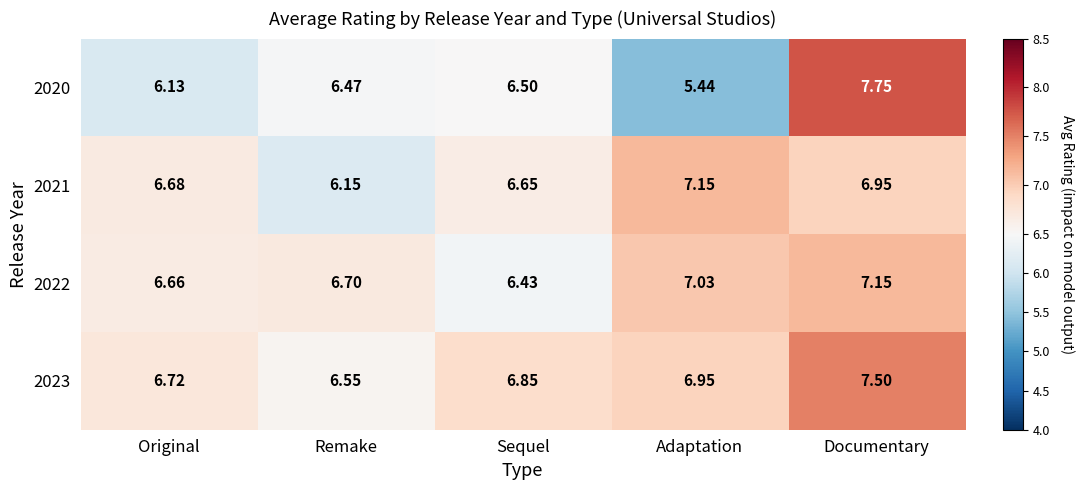

At which category does the chart reach its minimum across all series?

Adaptation